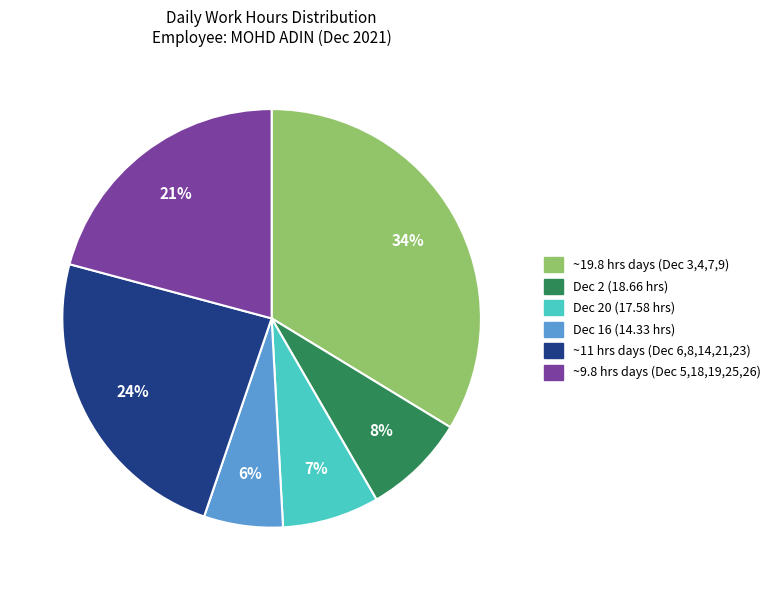

Is there a majority slice in this chart?

No